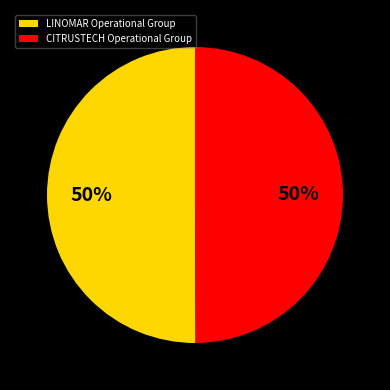

Approximately how many times larger is the value at LINOMAR Operational Group compared to CITRUSTECH Operational Group?

1.0